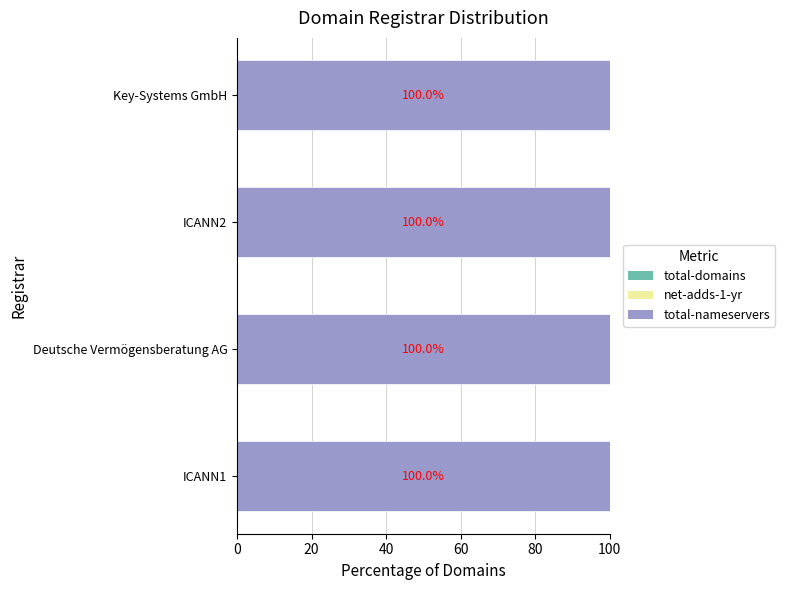

The net-adds-1-yr series shows 0 at ICANN2. True or false?

True